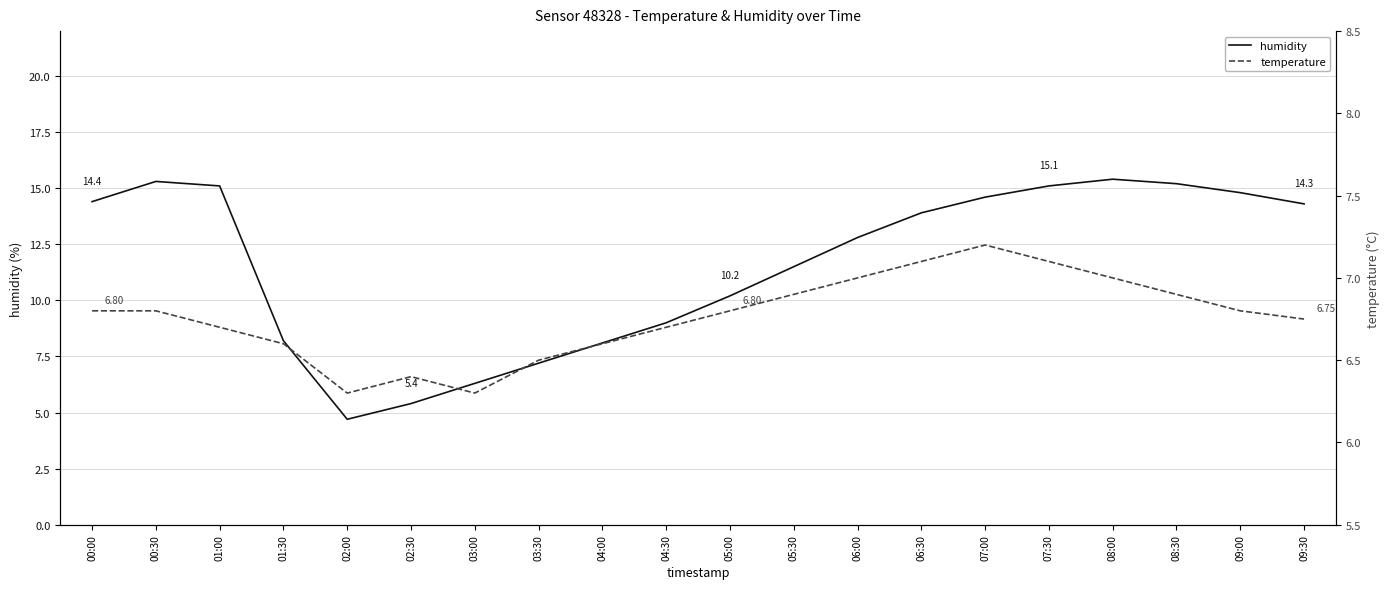

What position from the right is 08:30?

3